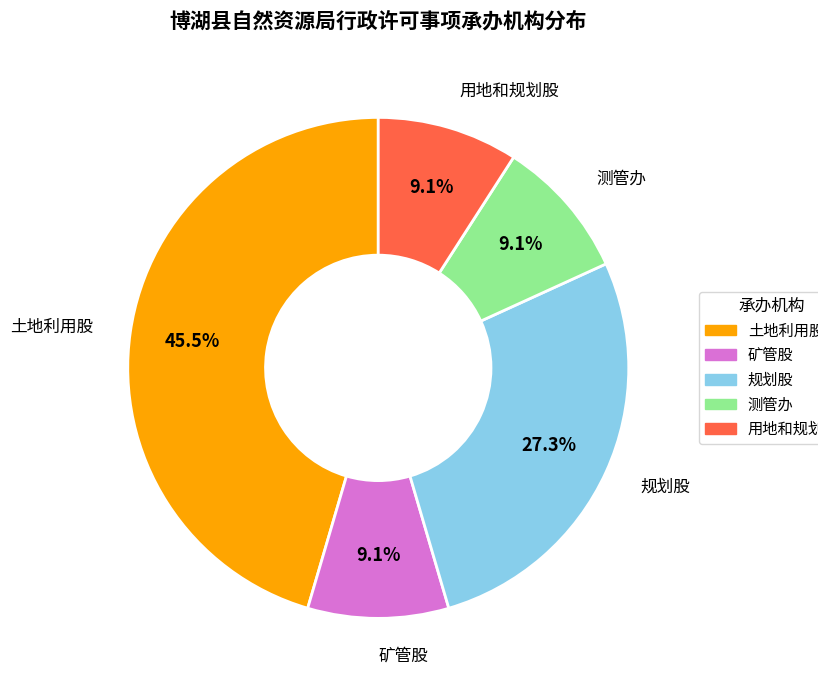

Between 规划股 and 测管办, which is larger?

规划股